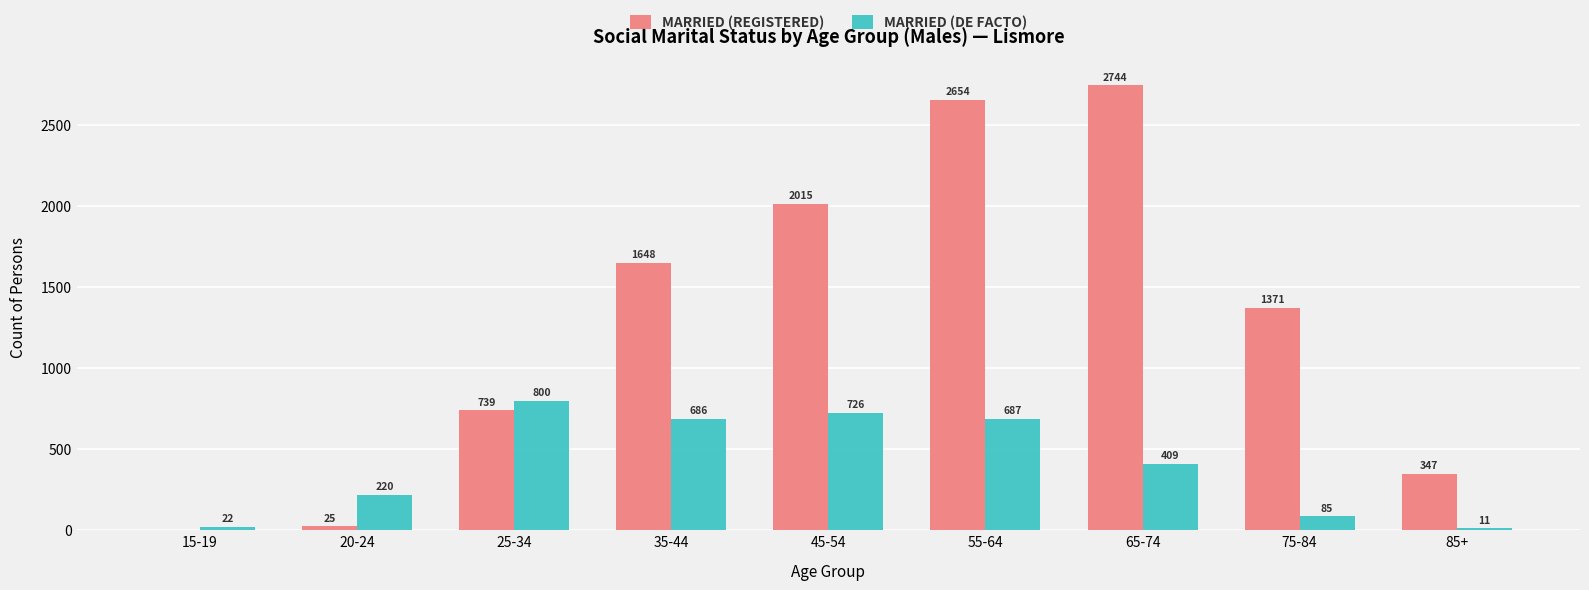

Which series has the largest range (max minus min)?

MARRIED (REGISTERED)